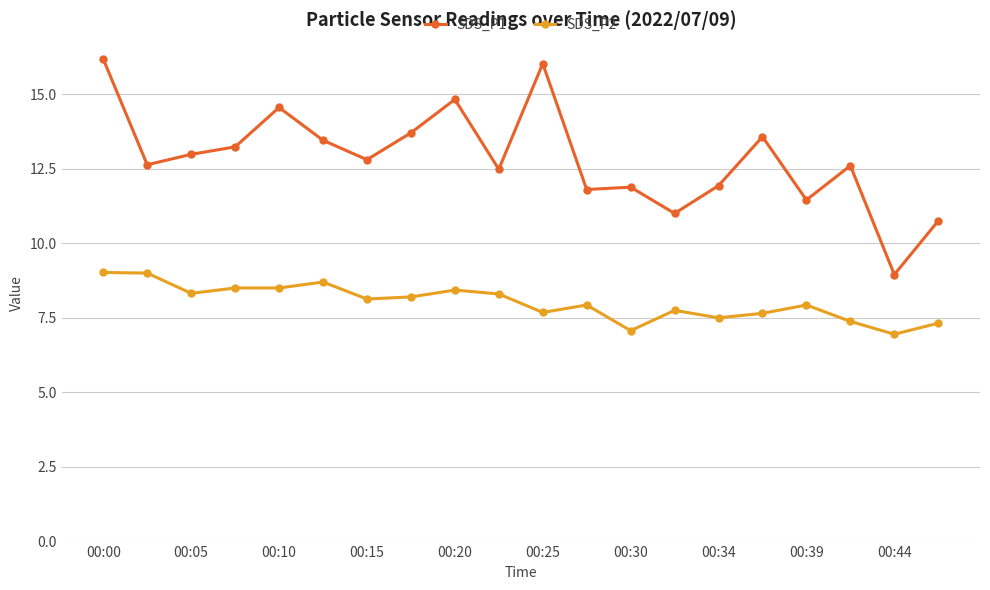

Which series has the largest total across all categories?

SDS_P1